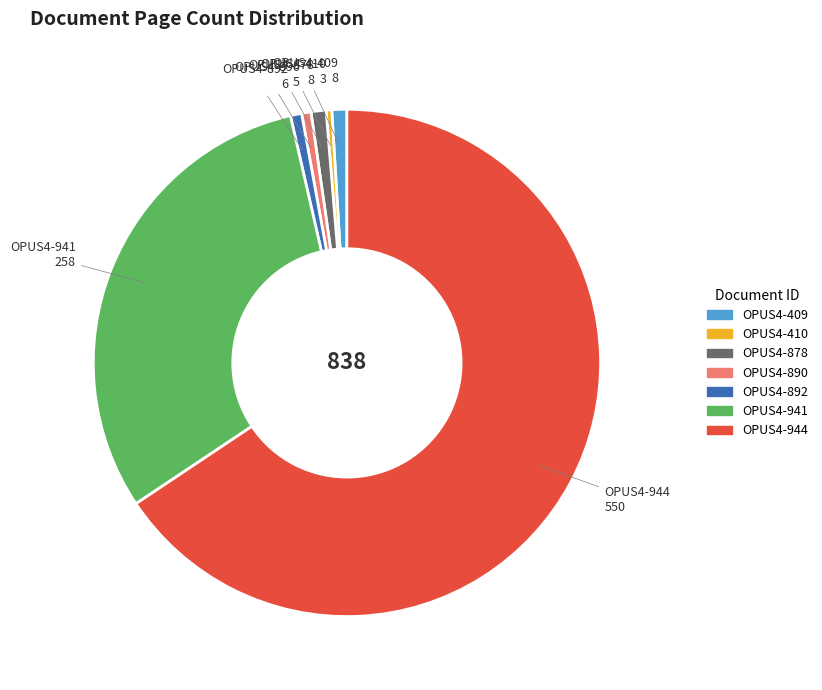

How many segments does this pie chart have?

7